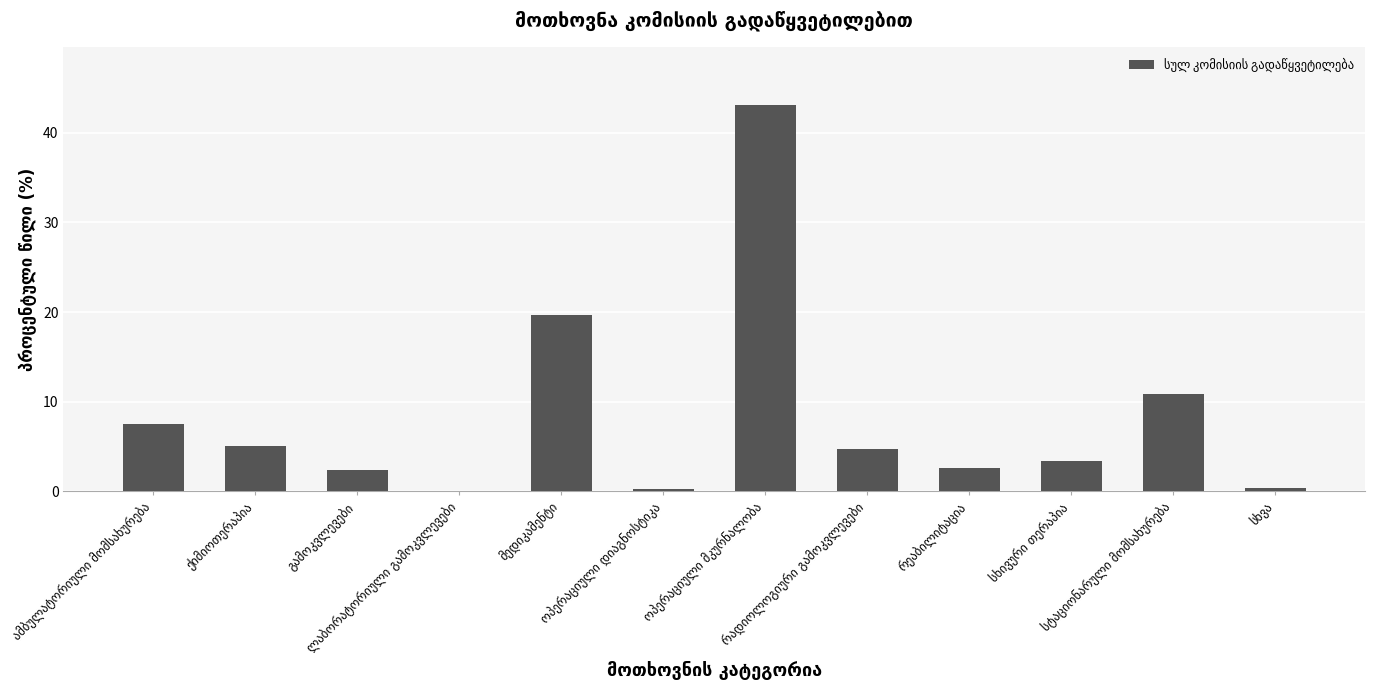

What is the maximum value shown in the chart?

43.1